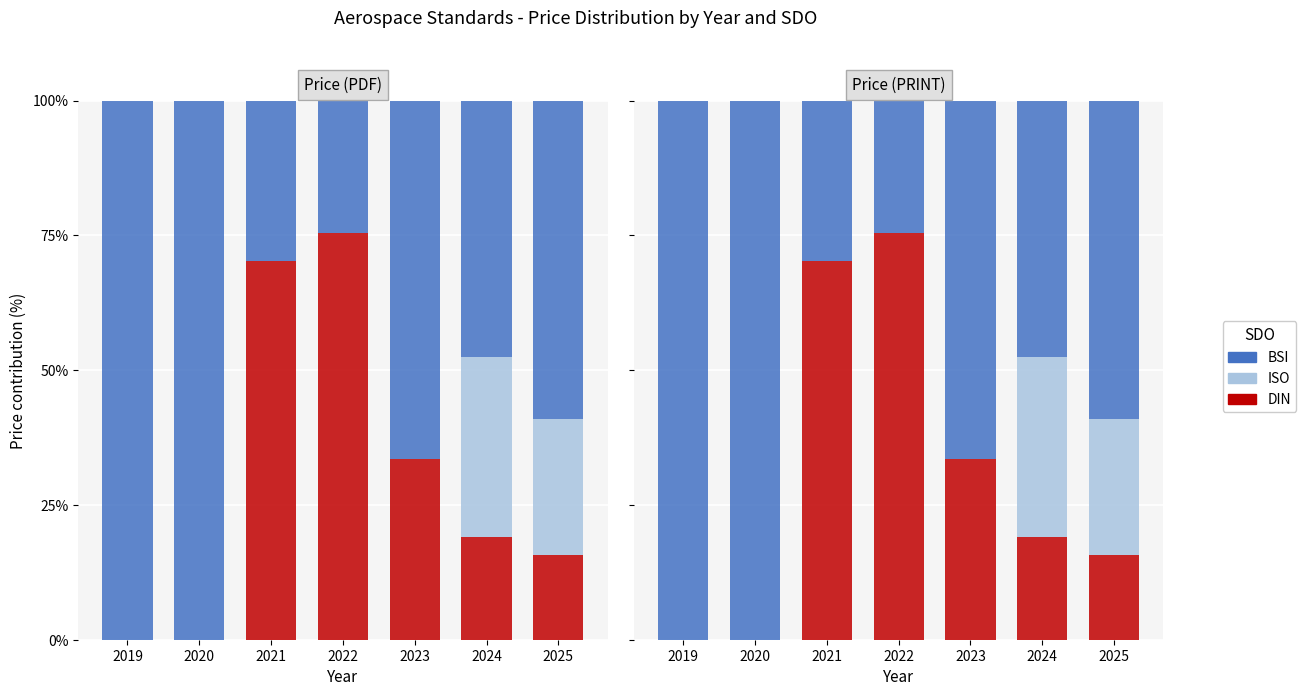

Reading right to left, what are all the values shown in this chart?

DIN: 15.7	19.0	33.6	75.4	70.3	0.0	0.0
ISO: 25.3	33.4	0.0	0.0	0.0	0.0	0.0
BSI: 59.0	47.6	66.4	24.6	29.7	100.0	100.0